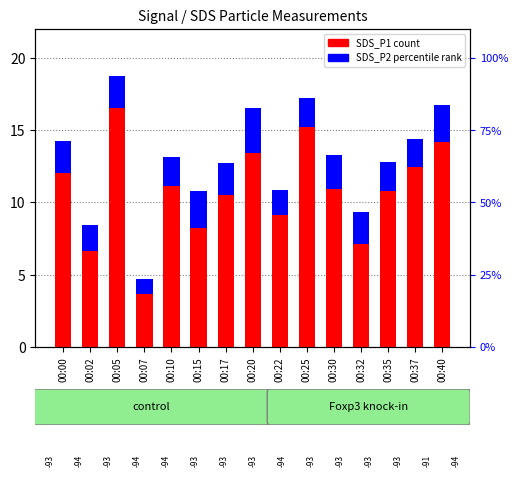

Reading left to right, transcribe all the data shown in this chart.

SDS_P1 (count): 00:00=12.1	00:02=6.6	00:05=16.5	00:07=3.6	00:10=11.2	00:15=8.2	00:17=10.5	00:20=13.4	00:22=9.1	00:25=15.2	00:30=10.9	00:32=7.2	00:35=10.8	00:37=12.4	00:40=14.2
SDS_P2 (percentile rank): 00:00=2.2	00:02=1.8	00:05=2.2	00:07=1.1	00:10=2.0	00:15=2.6	00:17=2.2	00:20=3.2	00:22=1.8	00:25=2.0	00:30=2.3	00:32=2.2	00:35=2.0	00:37=1.9	00:40=2.6